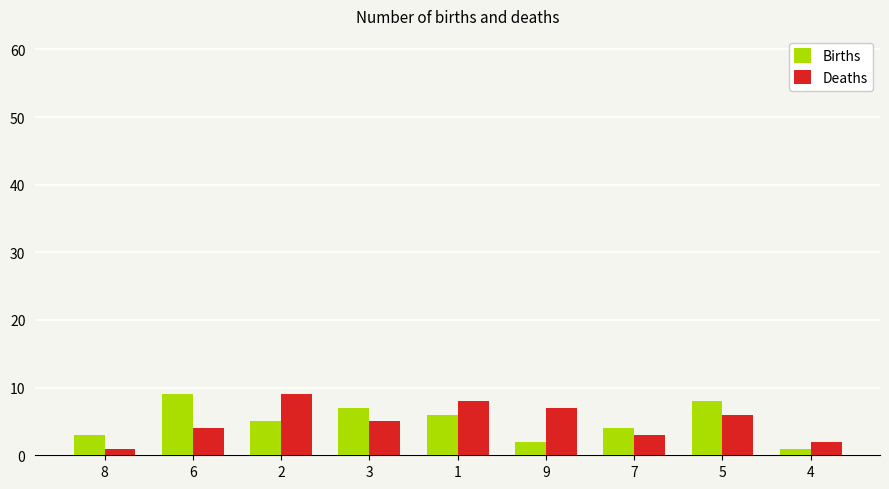

At which label does Deaths first exceed 5?

2